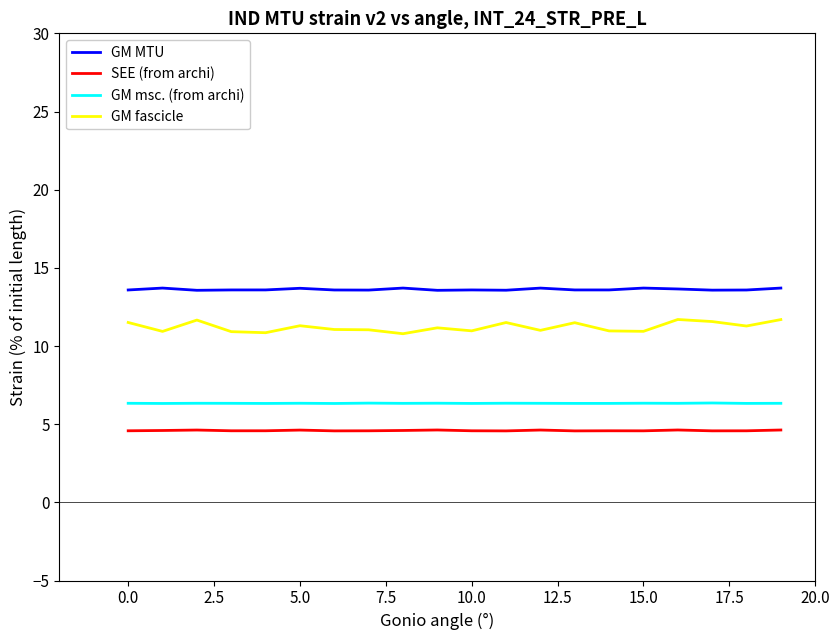

List the series in order of their peak value, lowest first.

SEE (from archi), GM msc. (from archi), GM fascicle, GM MTU